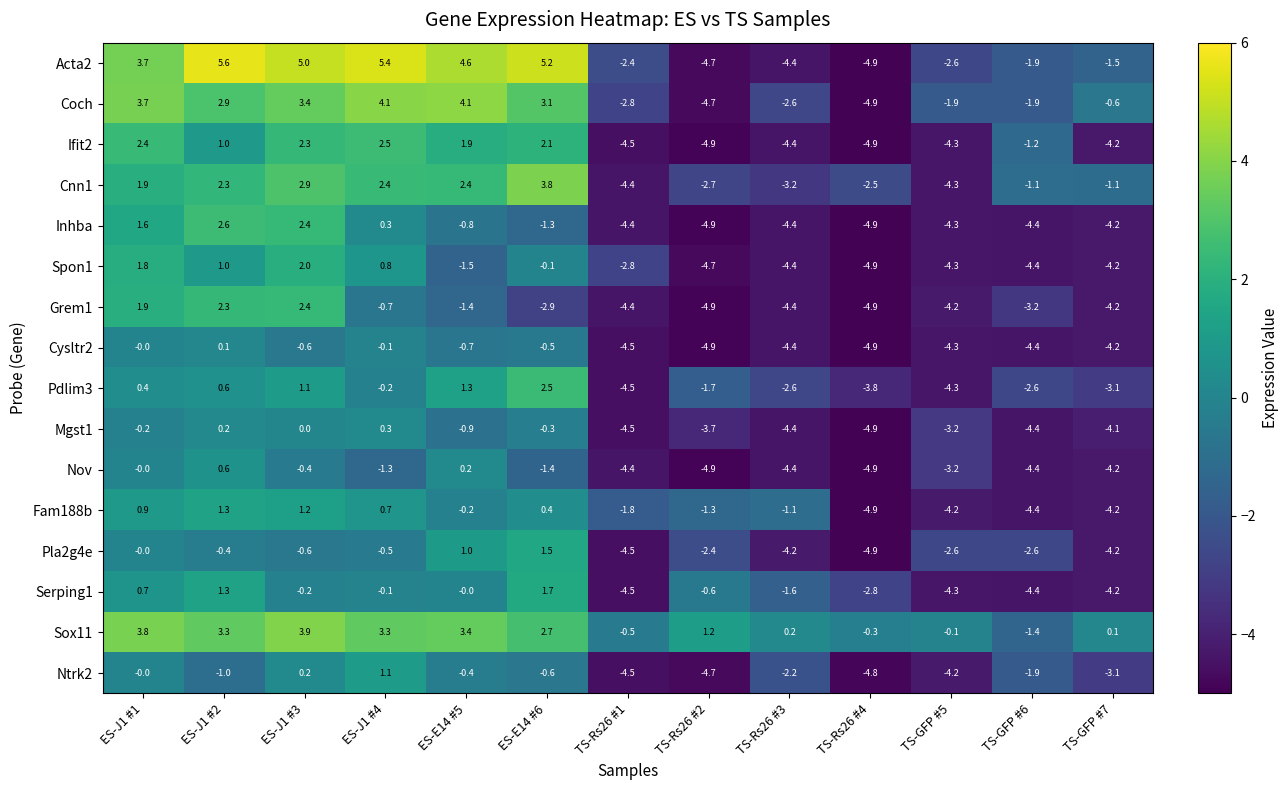

What is the smallest value displayed?

-4.9